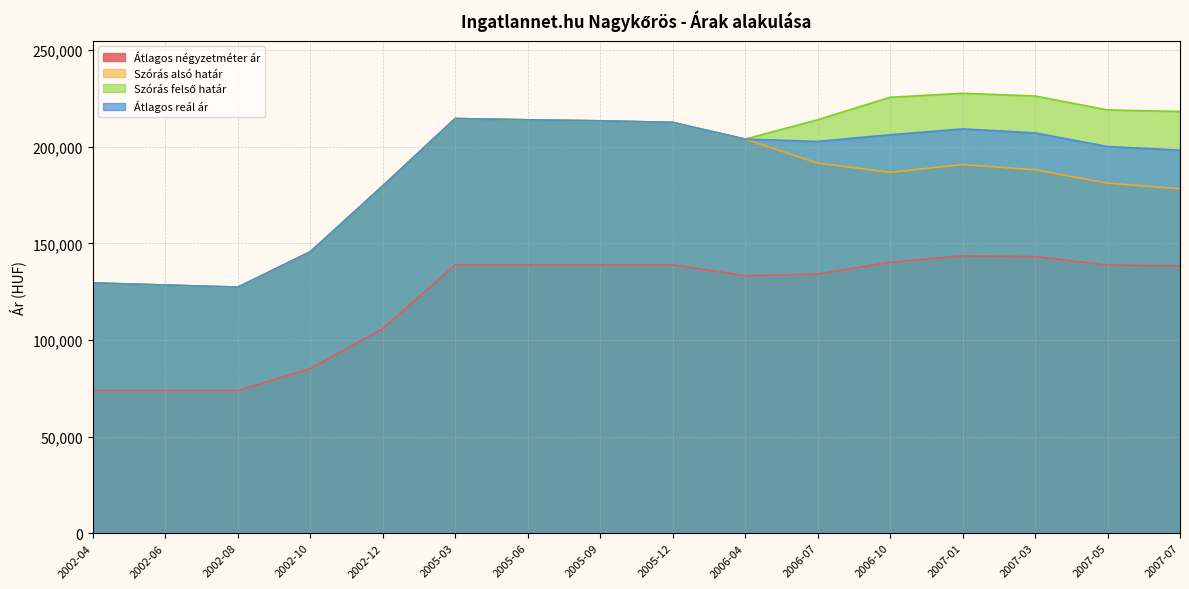

Which category has the highest value in the Szórás alsó határ series?

2005-03